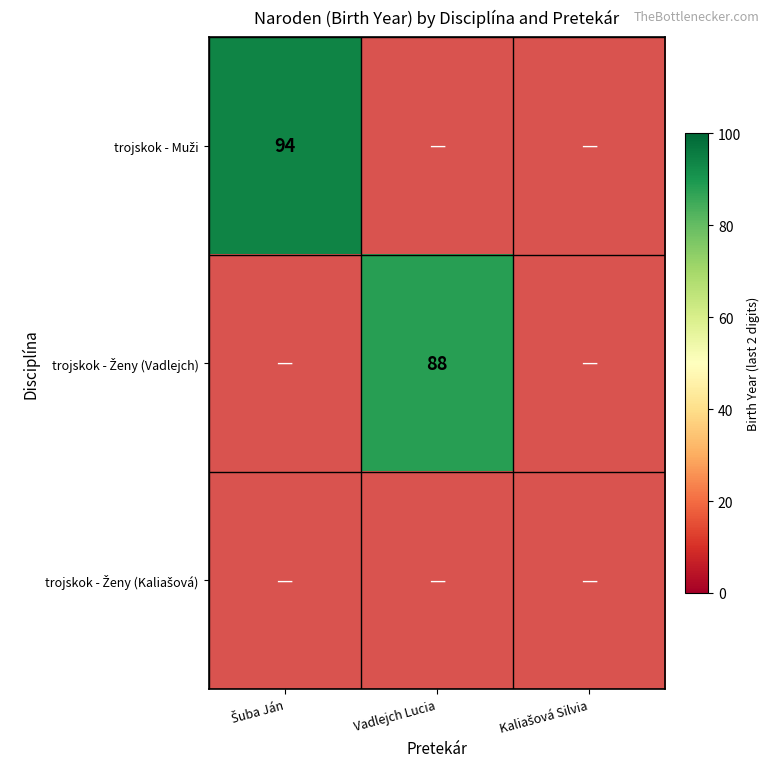

Which category has the highest value in the trojskok - Muži series?

Šuba Ján